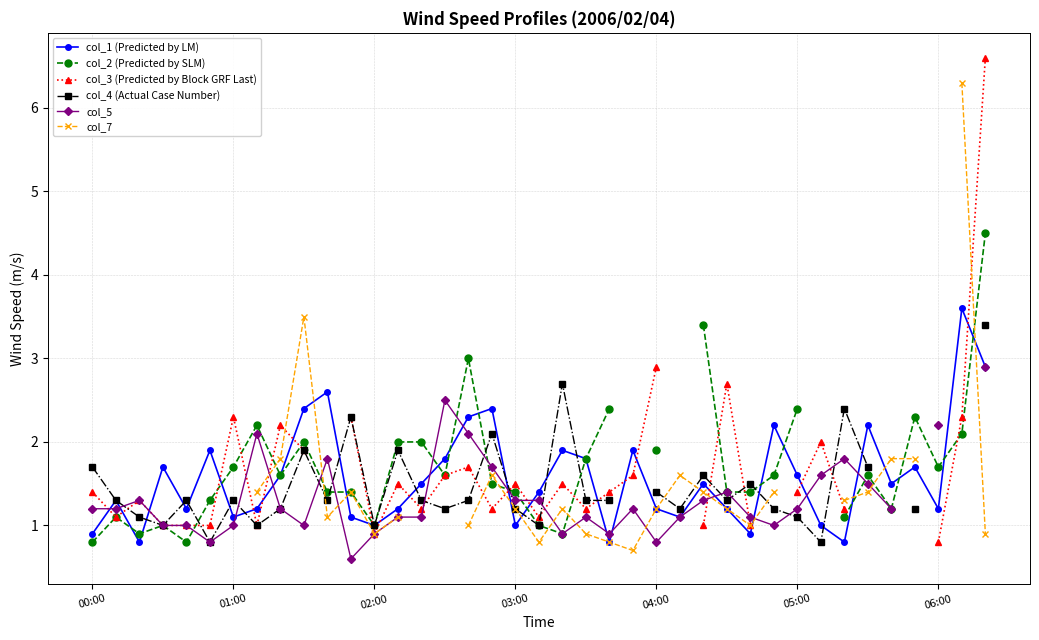

What is the label of the 19th point from the right?

20